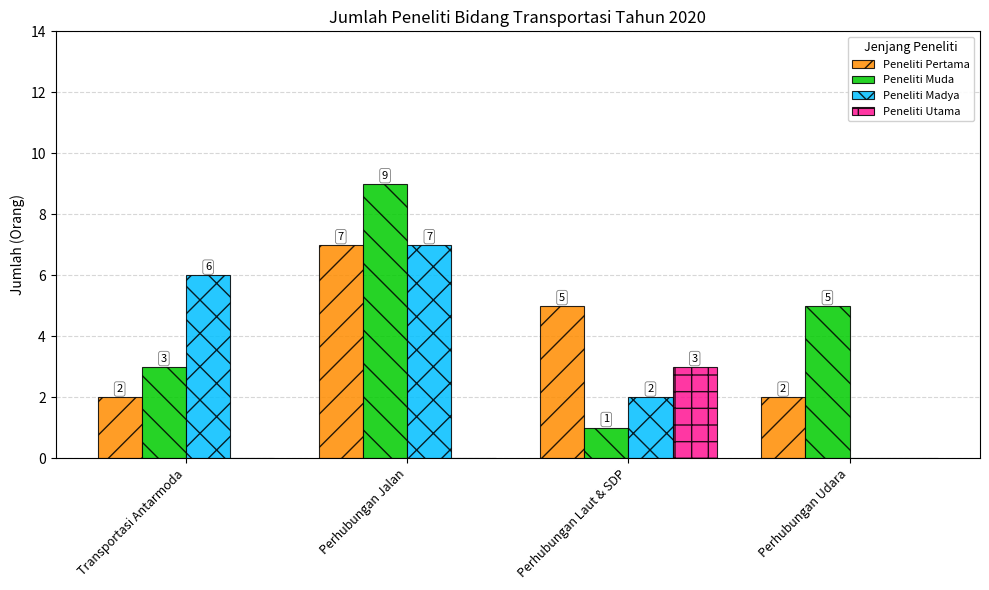

What is the sum of all Peneliti Utama values?

3